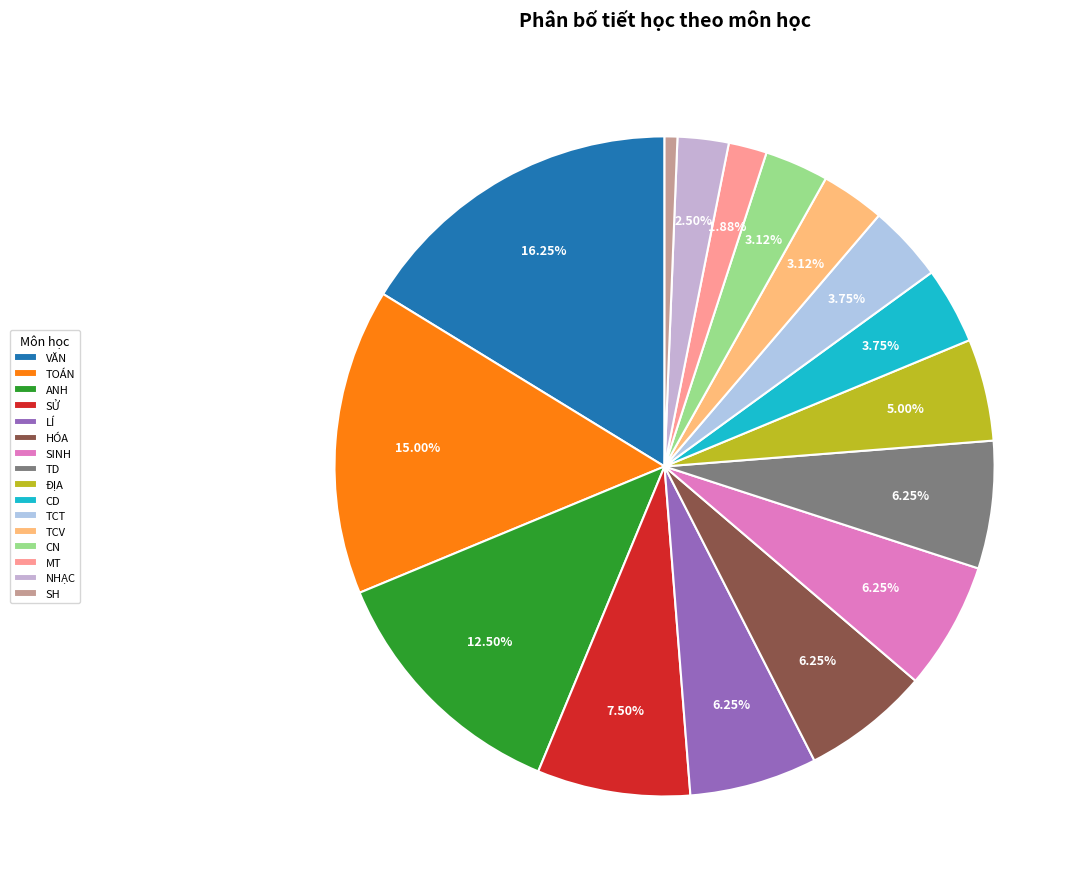

How many segments does this pie chart have?

16